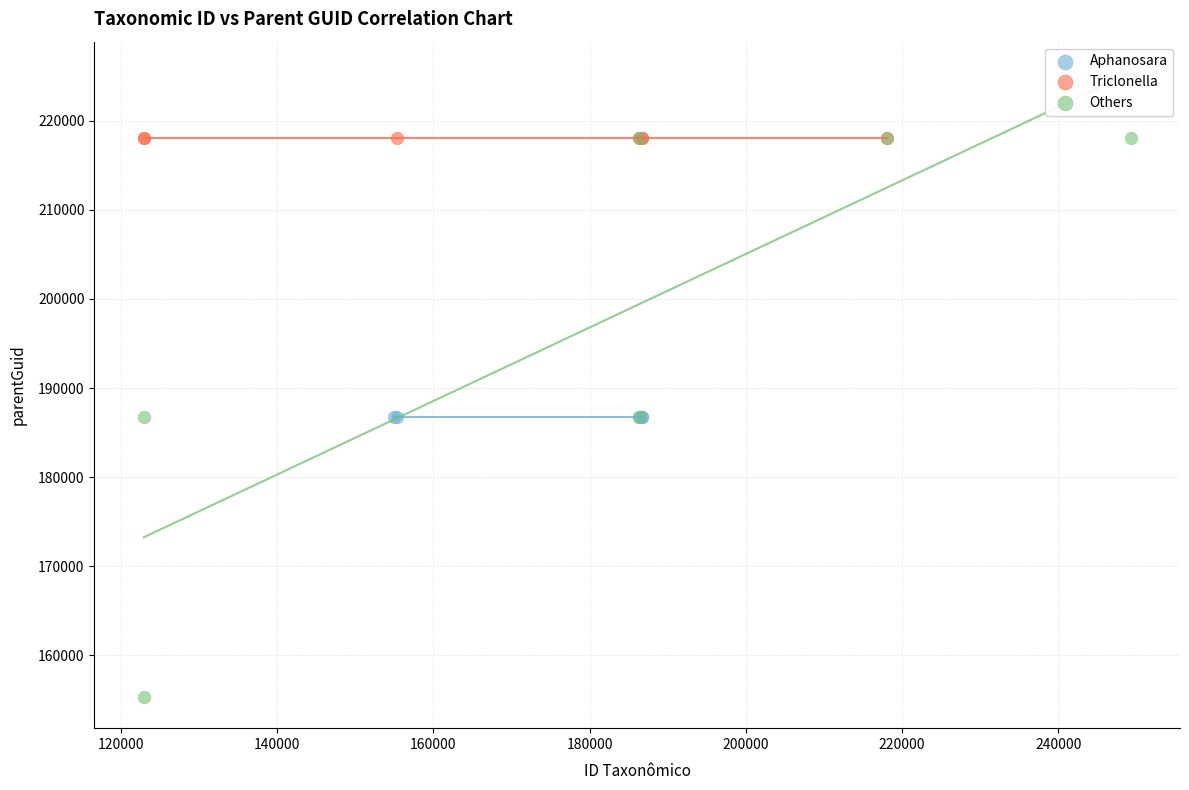

Which series reaches the minimum Y coordinate?

Others